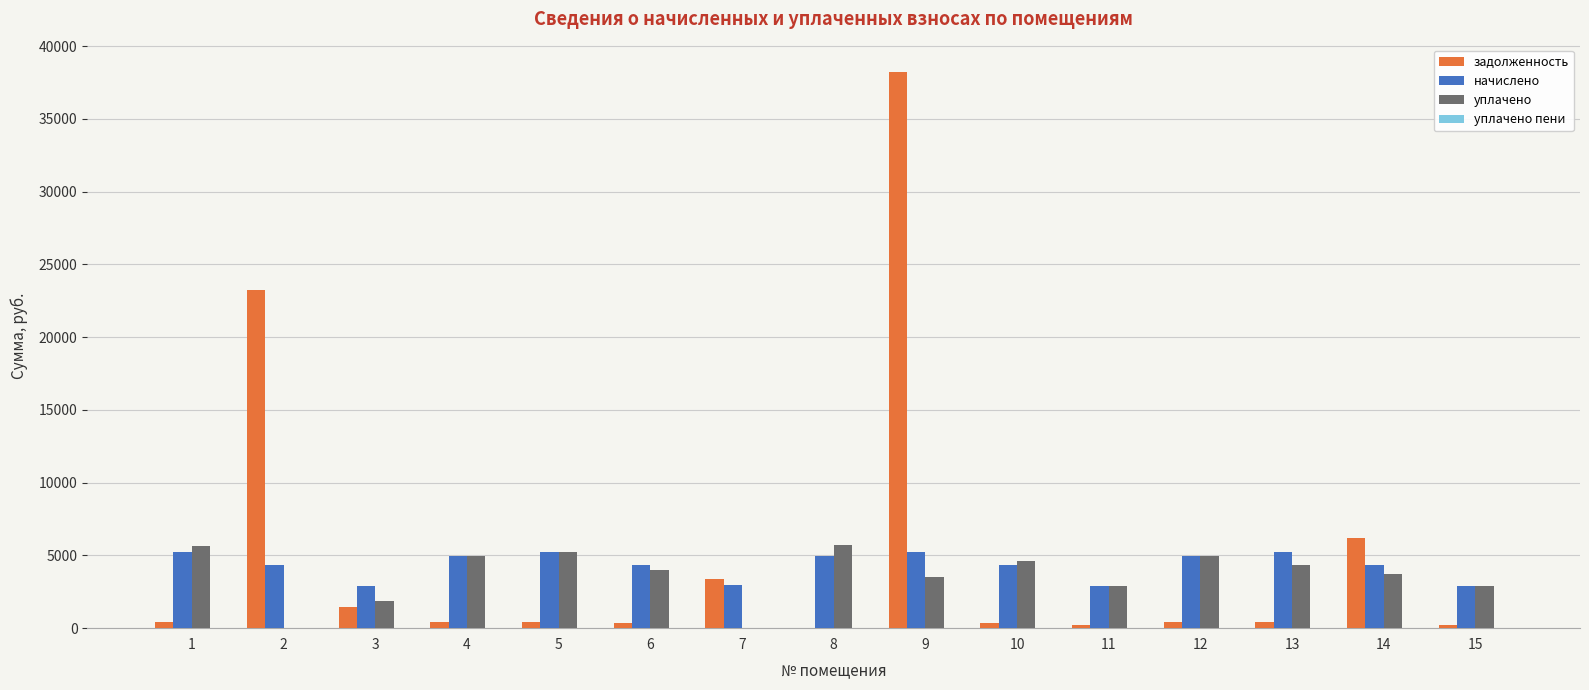

Where does the начислено series first go above 4357?

1